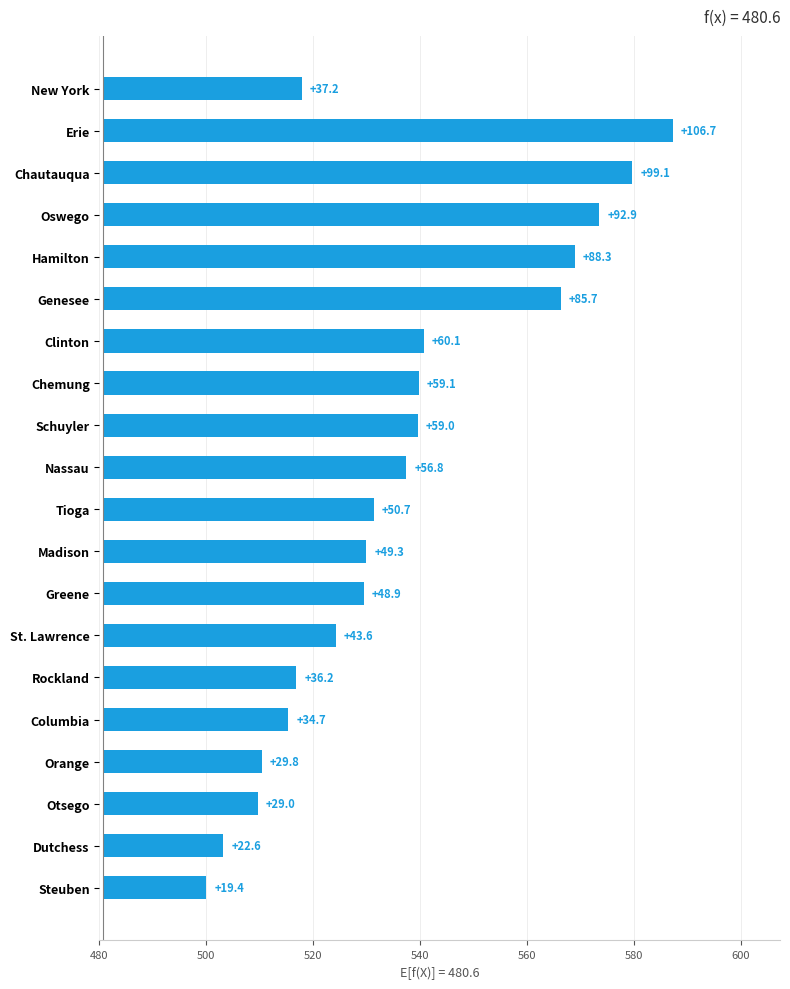

How many values exceed 50?

10